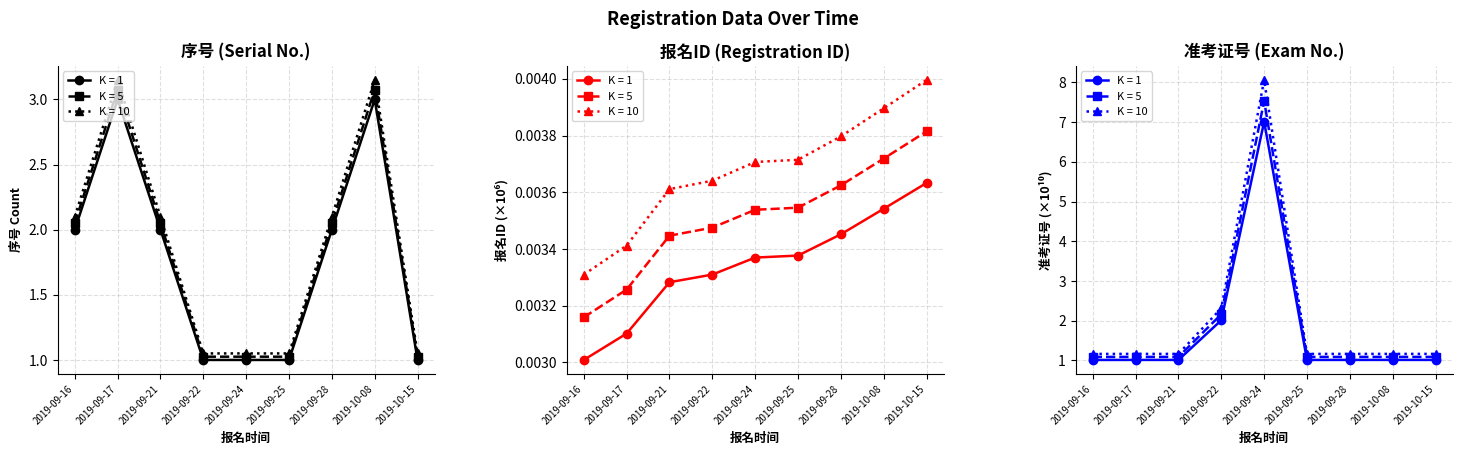

At which category is the sum across all series the highest?

2019-09-24